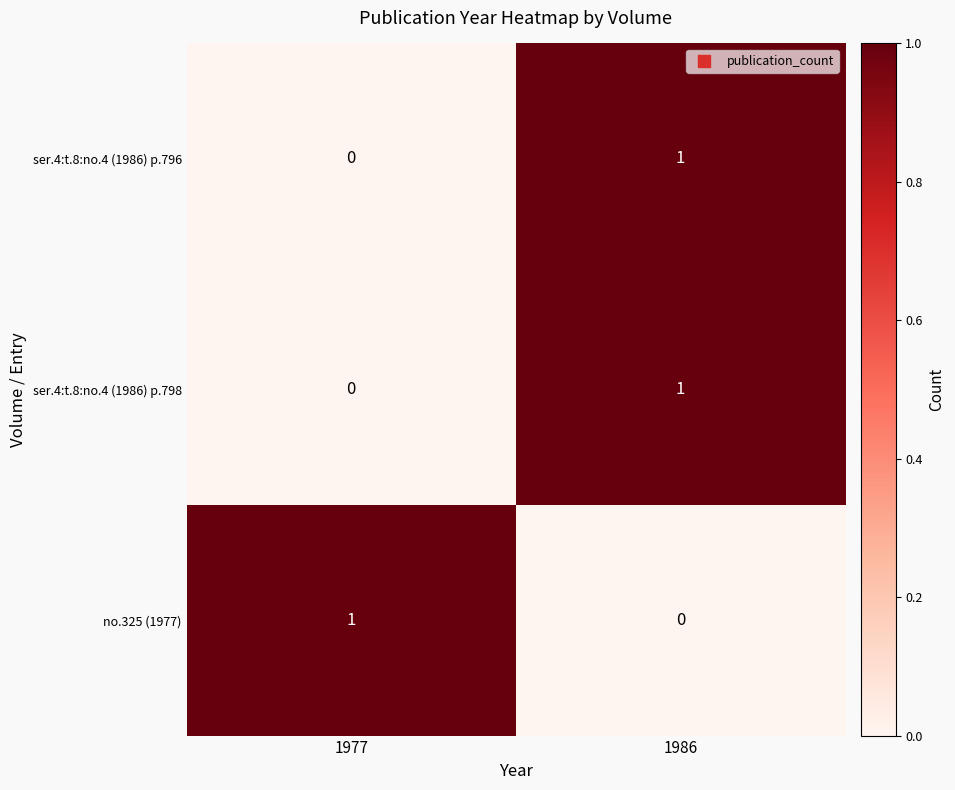

True or false: ser.4:t.8:no.4 (1986) p.798 has a value of 1 at 1986.

True